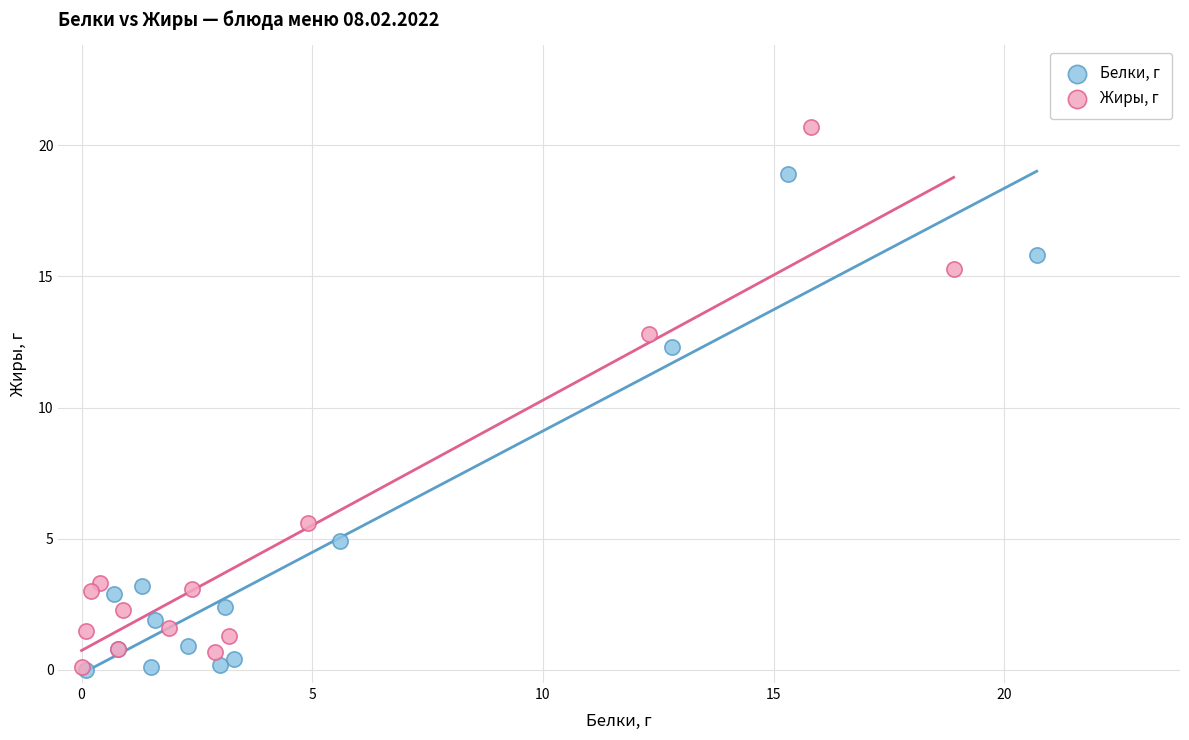

What are all the series names shown in the legend?

Белки, г, Жиры, г